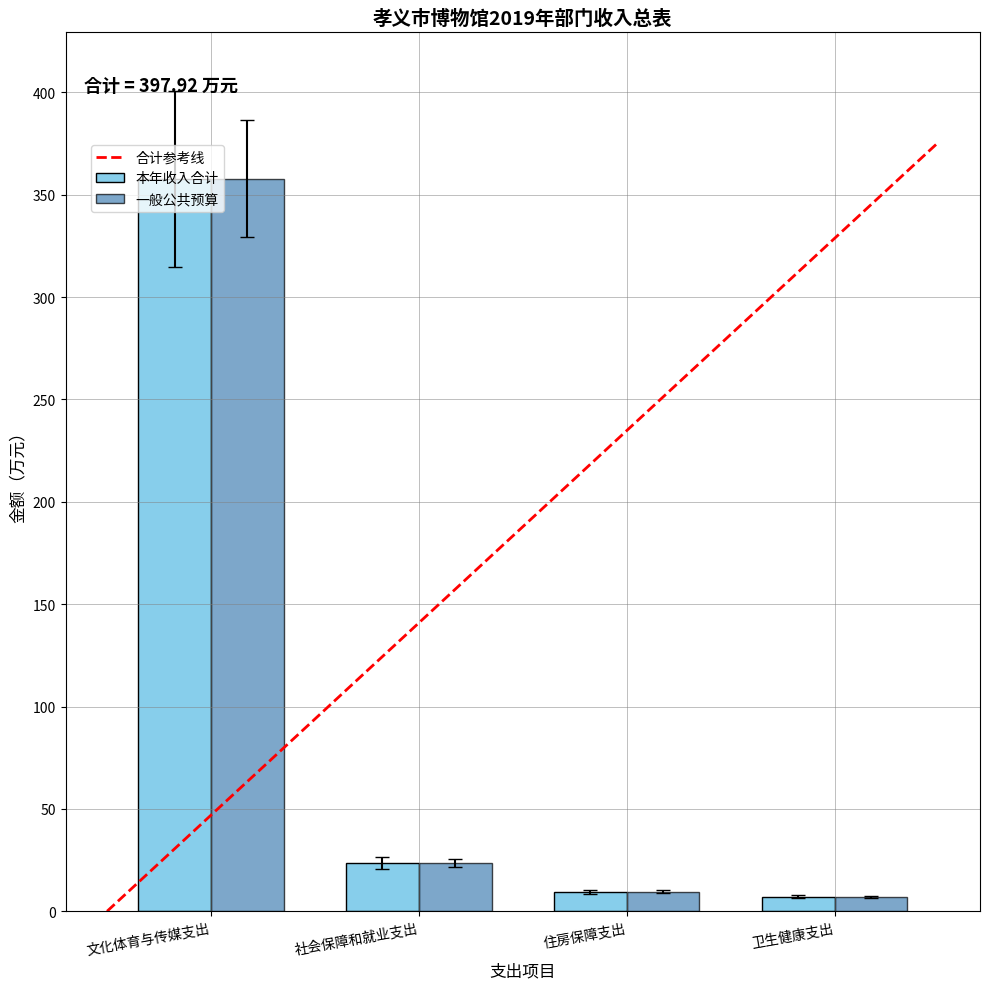

How many bars are there in each group?

2